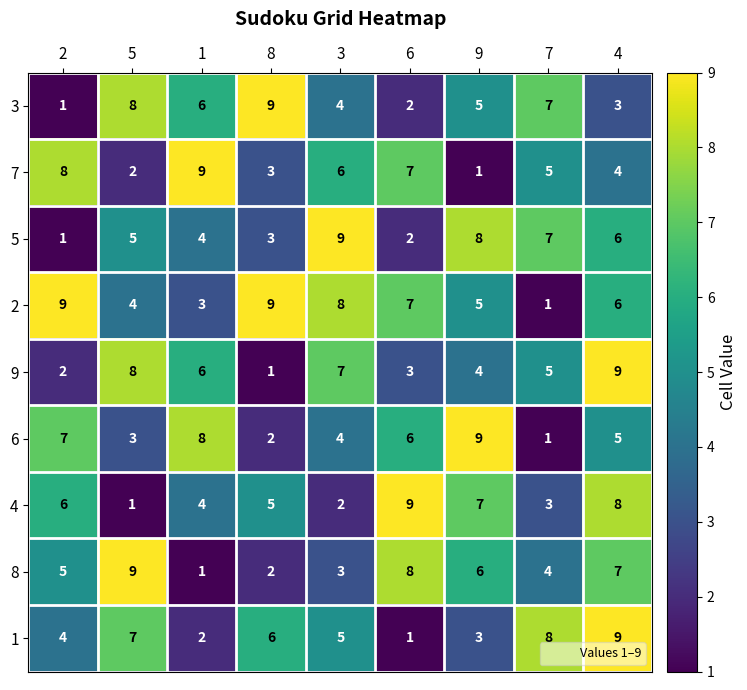

What is the difference between the highest and lowest values at 2?

8